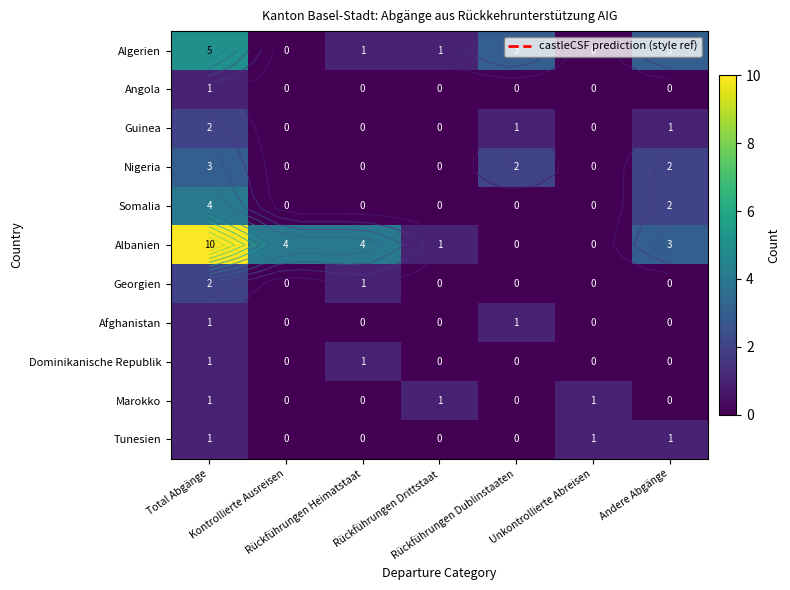

How many distinct data groups are displayed?

11